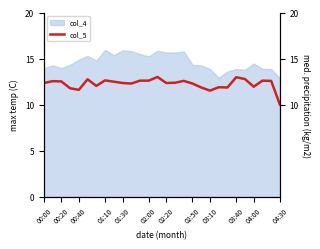

True or false: there are more than 1 points higher than both neighbors.

True